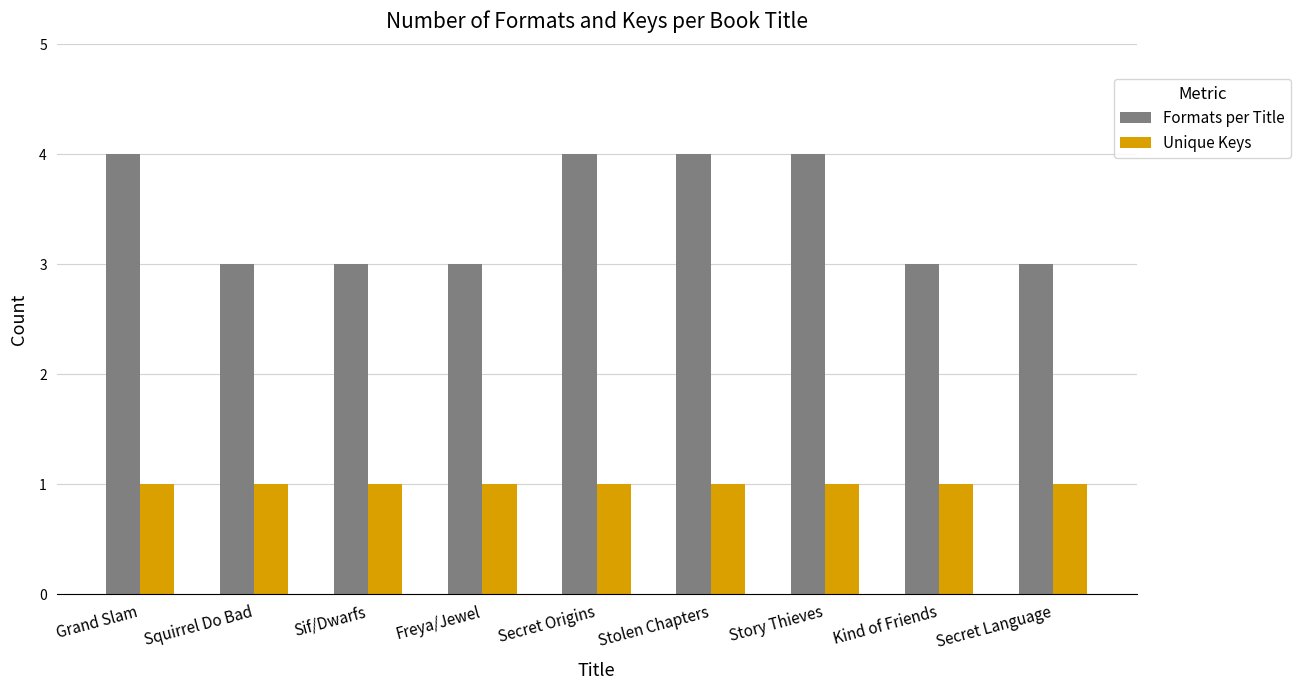

Which series has the widest spread of values?

Formats per Title